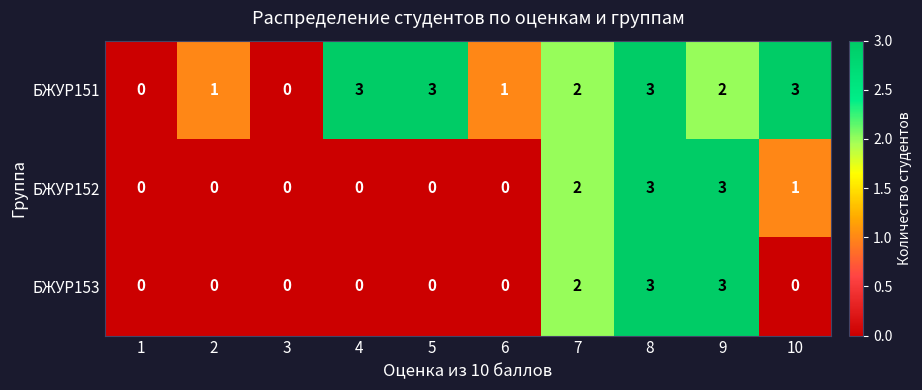

The БЖУР153 series shows 1 at 10. True or false?

False